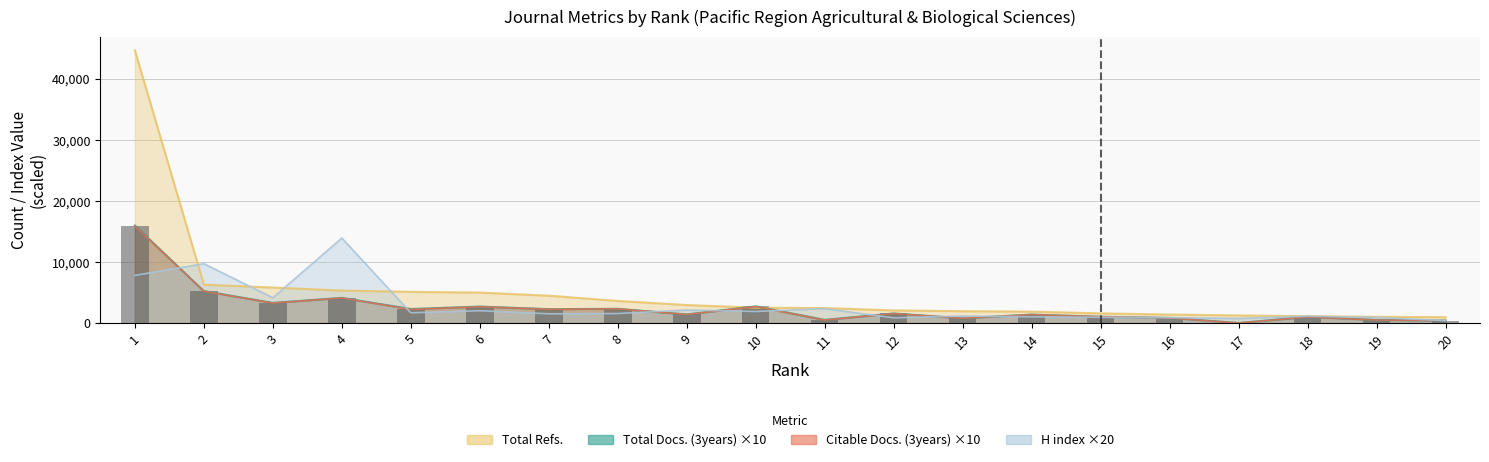

Reading left to right, what are all the values shown in this chart?

15960	5230	3300	4120	2300	2700	2280	2330	1410	2730	520	1570	780	1390	1030	840	10	1010	510	400